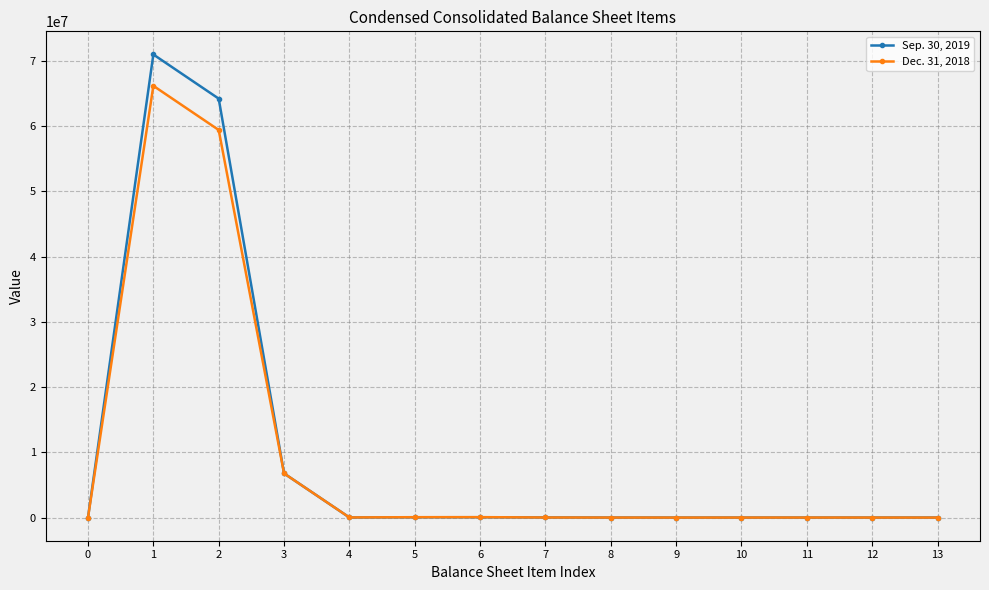

Which series has the largest range (max minus min)?

Sep. 30, 2019